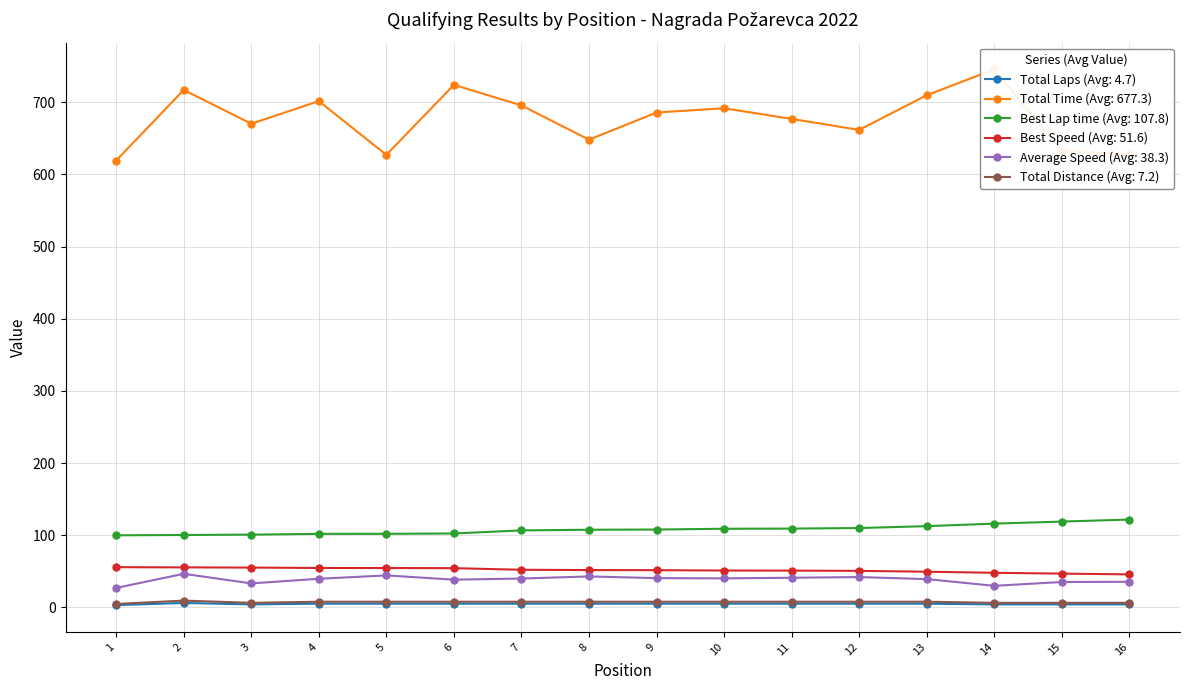

The value of Best Lap time (Avg: 107.8) at 1 is 145.9. True or false?

False